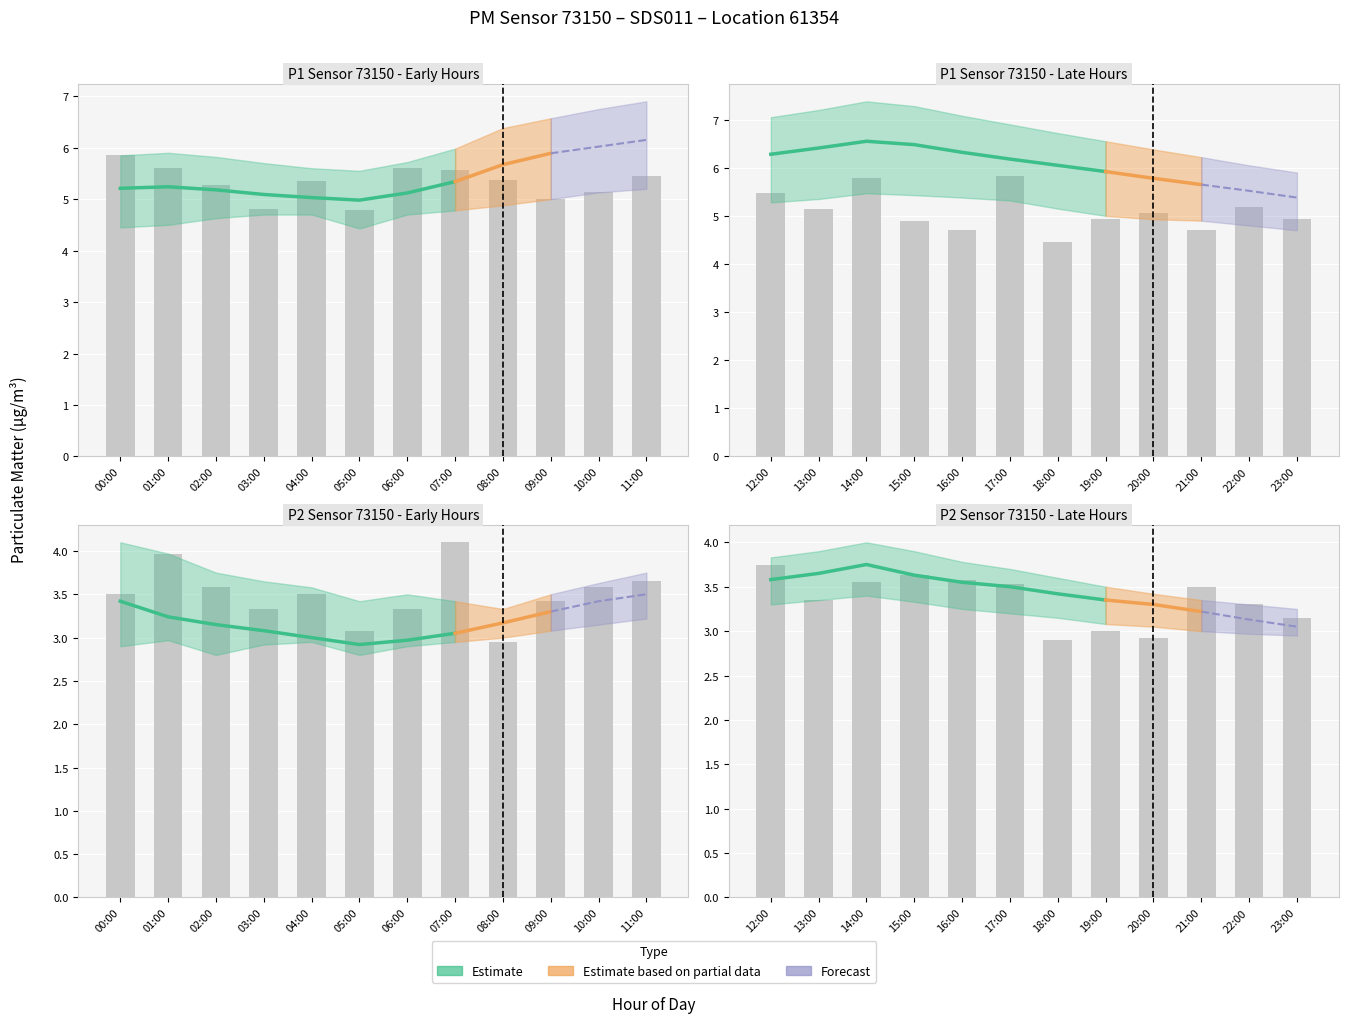

What is the sum of all P2_upper values?

87.1